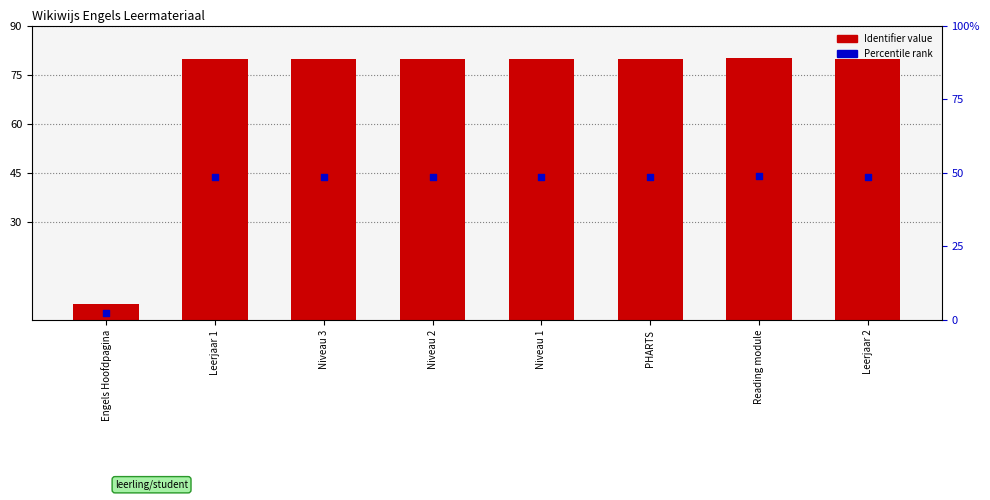

Which series has the largest Y range (max minus min)?

Identifier